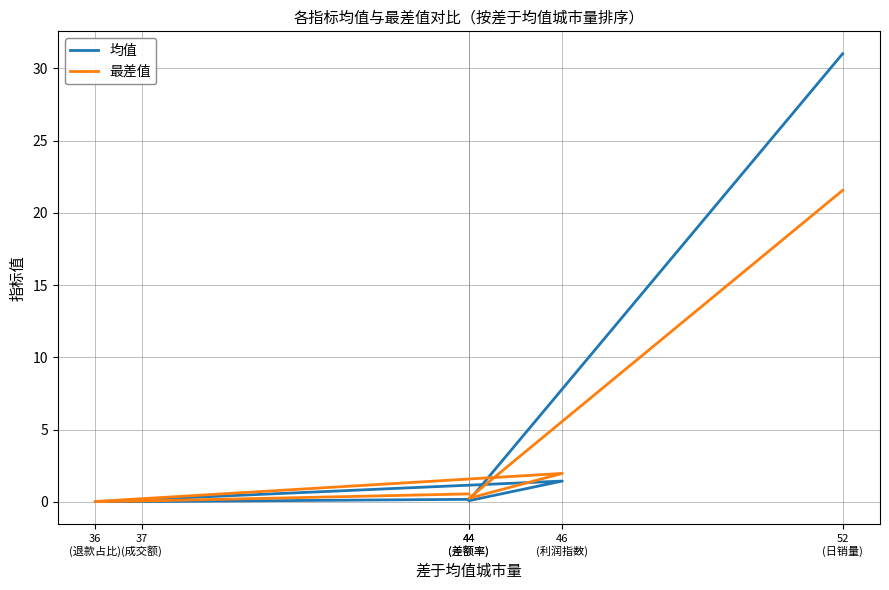

True or false: 最差值 and 均值 intersect in this chart.

True